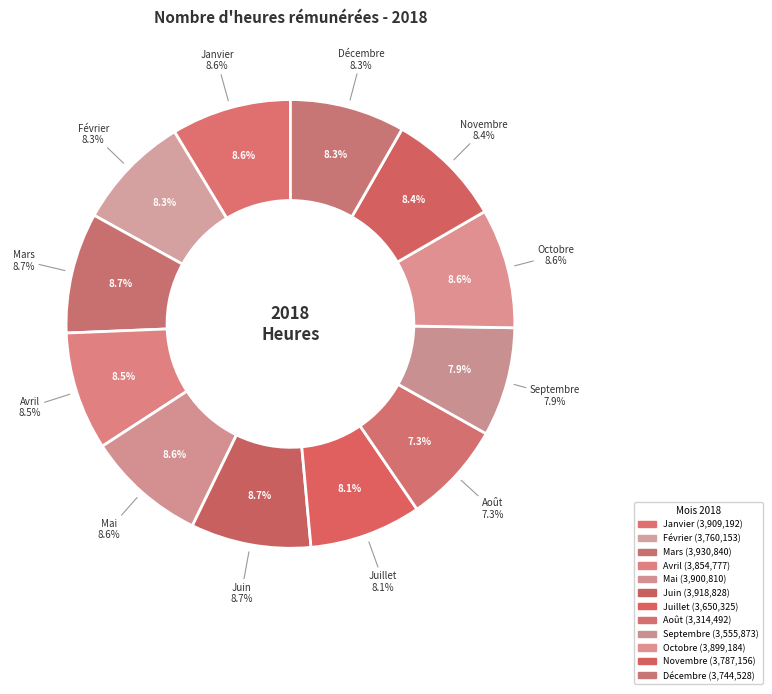

To the nearest percent, what is the combined percentage of Octobre and Novembre?

17%